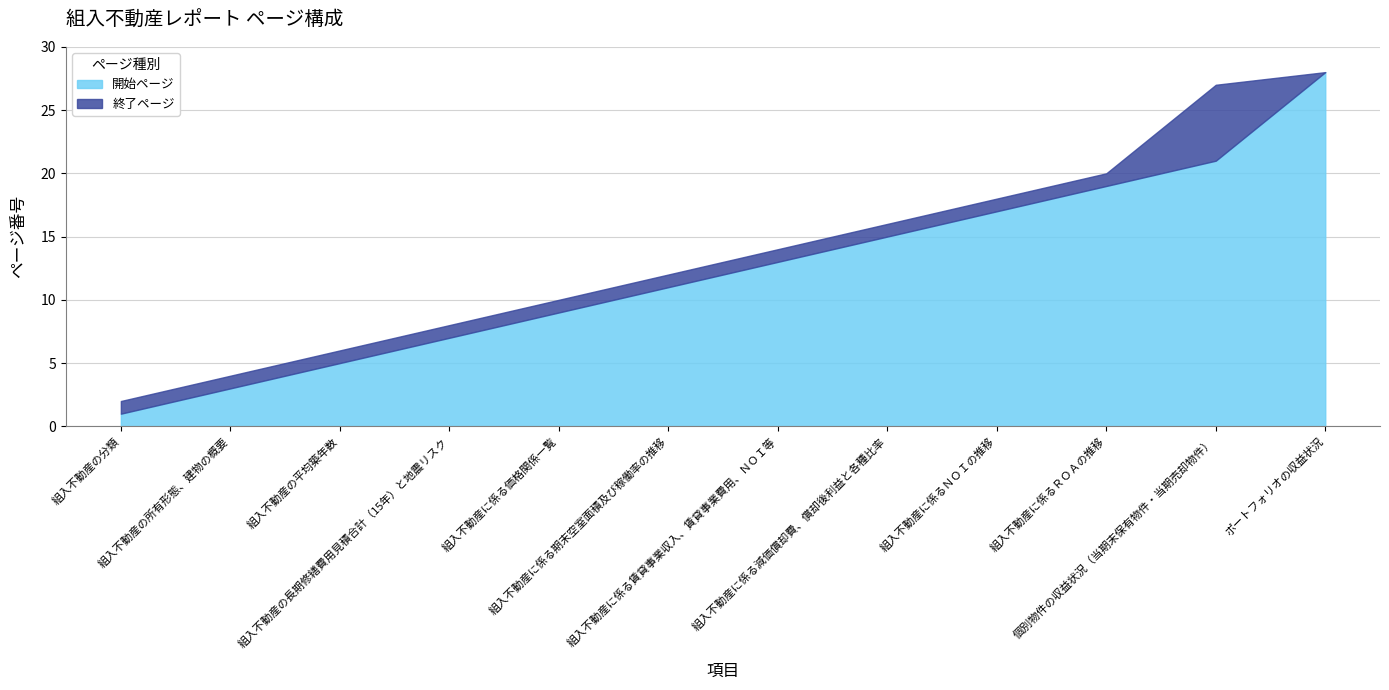

What is the difference between the maximum and minimum values in the 終了ページ series?

26